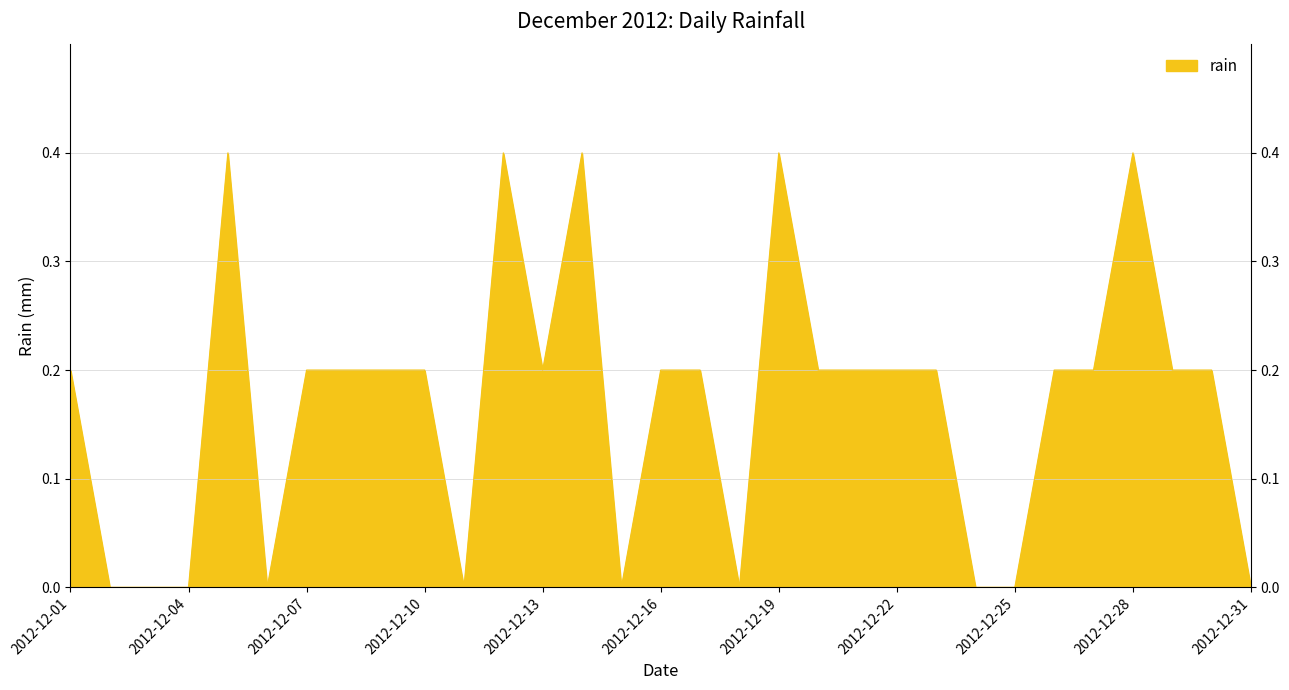

How many series are shown in this chart?

1